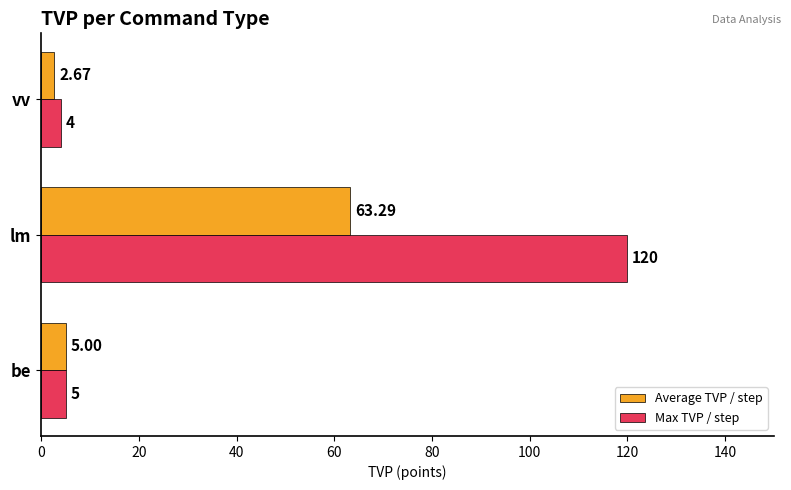

Which series changed the most between lm and vv?

Max TVP / step